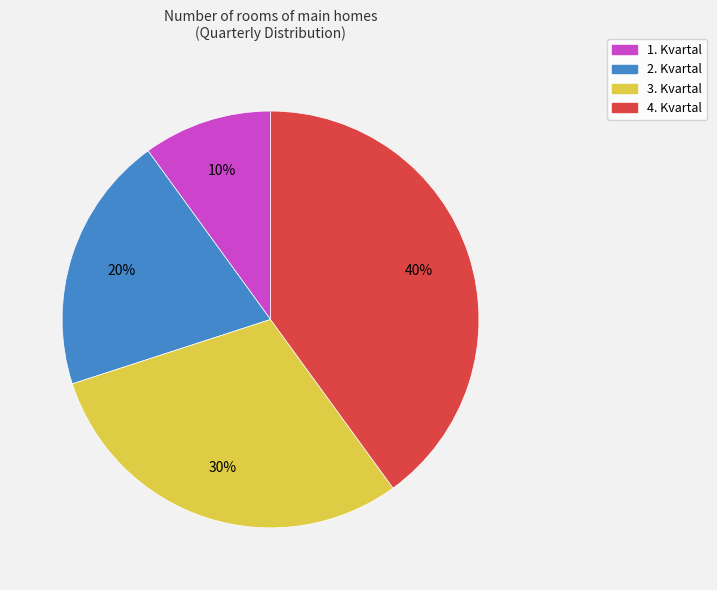

Do 1. Kvartal and 2. Kvartal together represent more than half of the pie?

No